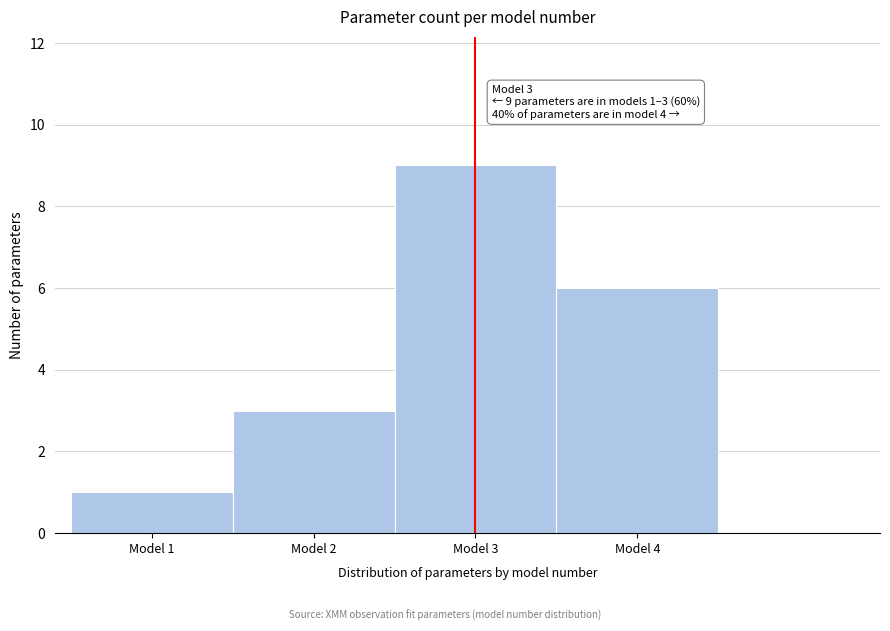

Reading left to right, extract all data points from this chart.

1	3	9	6